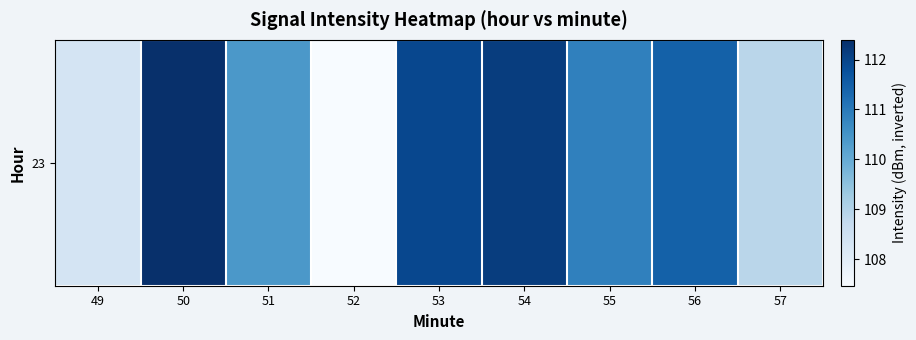

What is the change in value from 51 to 52?

-2.9